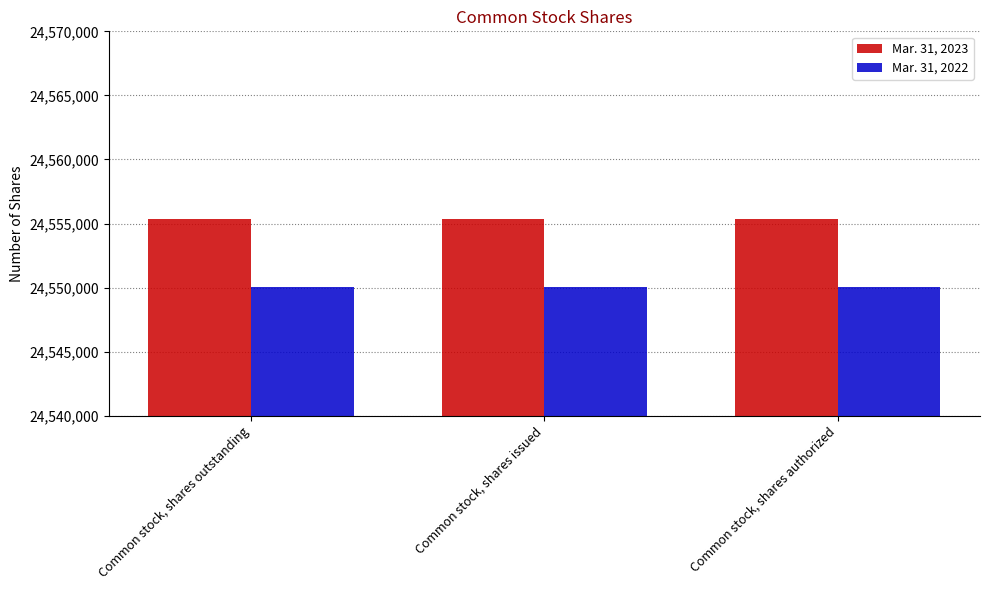

Read the Mar. 31, 2022 value at Common stock, shares issued.

24550019